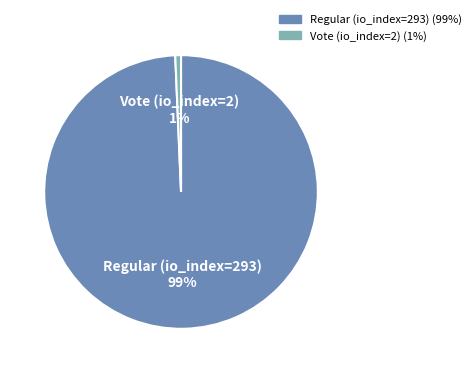

To the nearest percent, what is the combined percentage of Regular (io_index=293) (99%) and Vote (io_index=2) (1%)?

100%